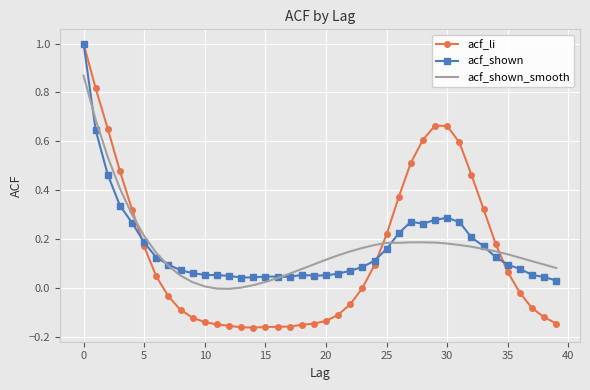

How many categories are shown in the chart?

40